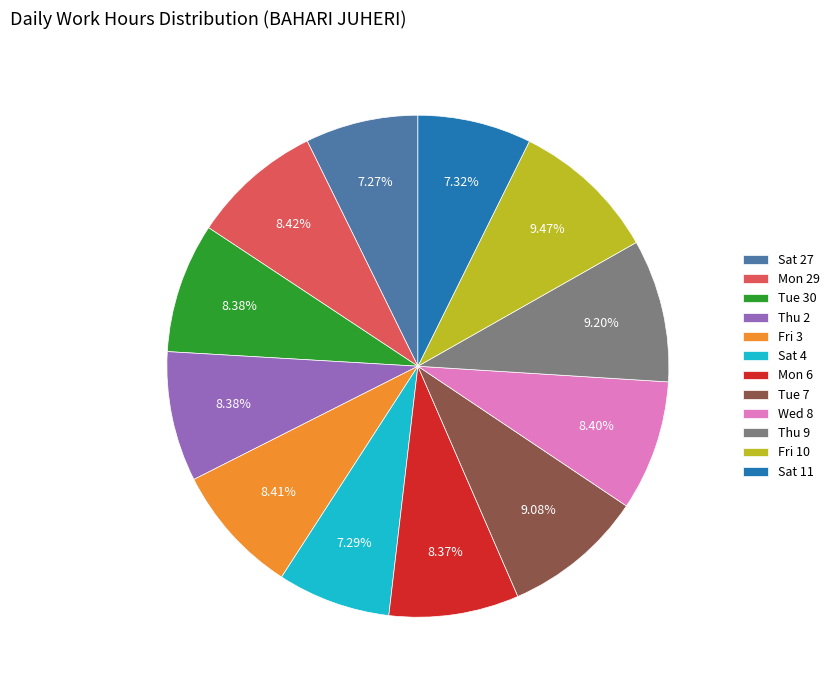

Combined, do Mon 29 and Sat 4 account for over 50%?

No